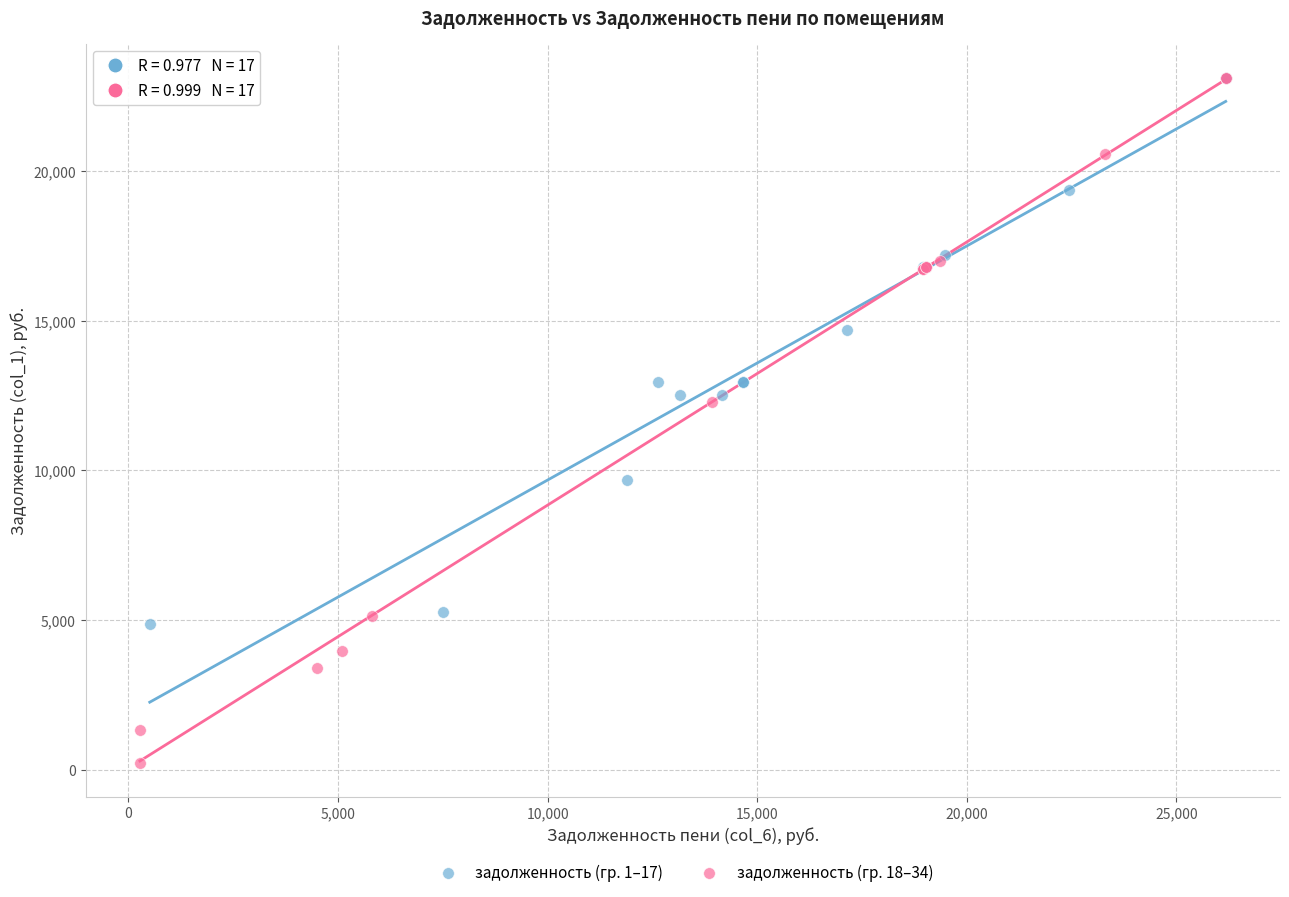

Which series has the widest spread of Y values?

задолженность (гр. 18–34)